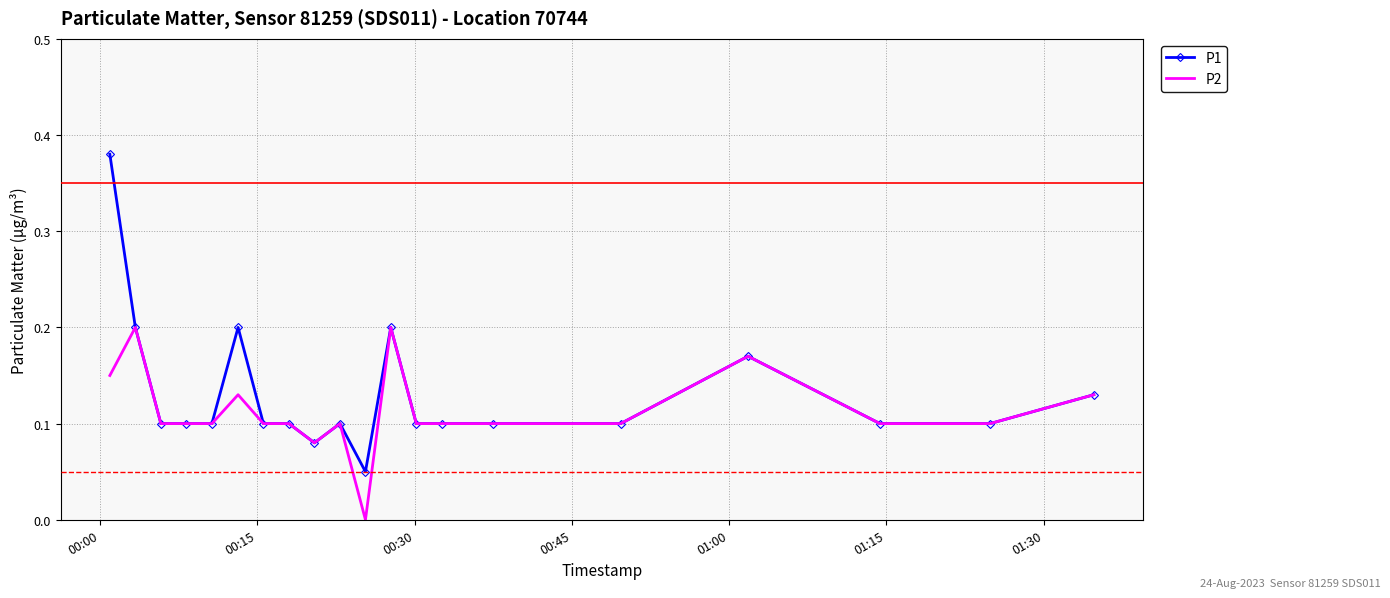

Which series has the widest spread of values?

P1